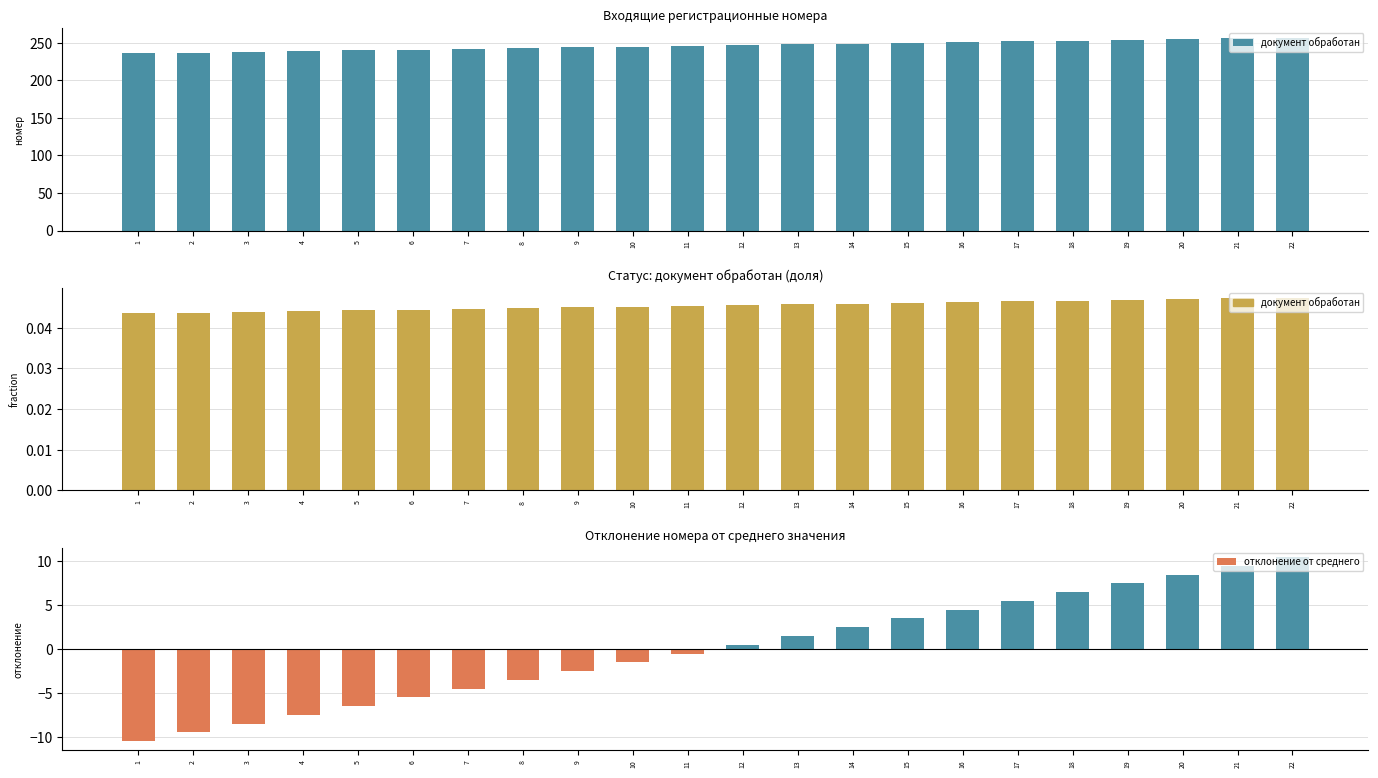

Between 14 and 19, which is larger?

19